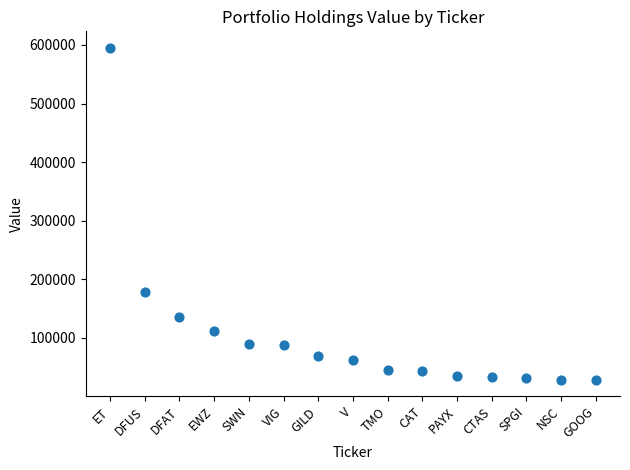

What Y value in the scatter plot is closest to 311875?

177774